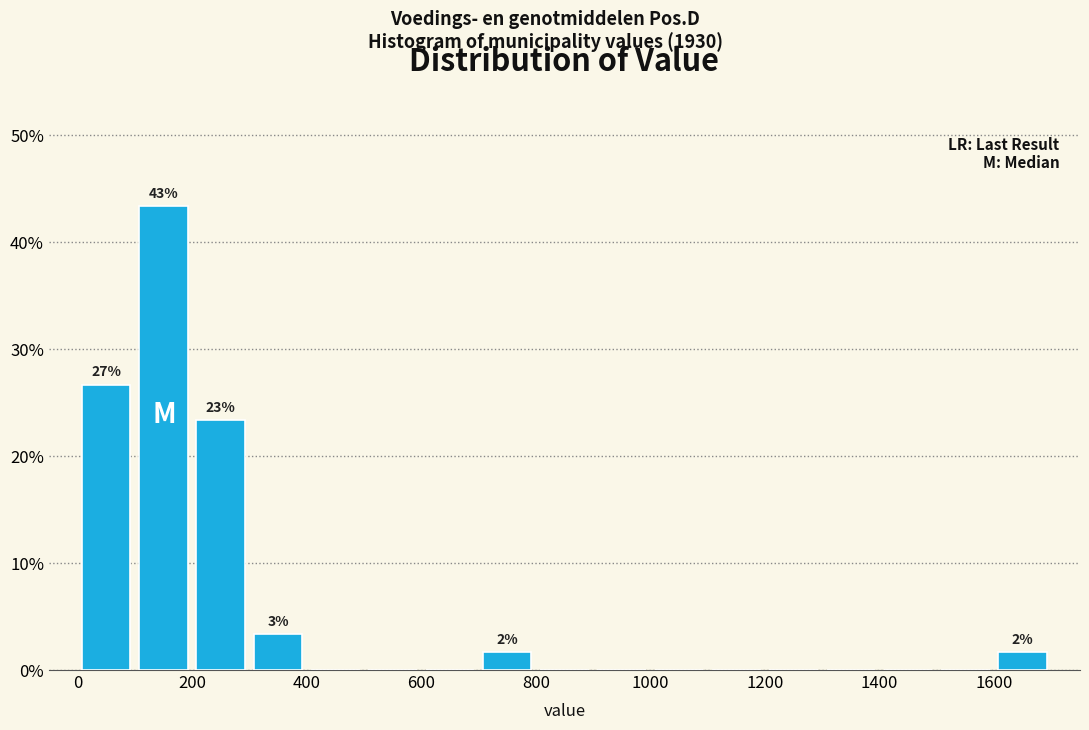

Over which range of the x-axis is the bar tallest?

100 to 200